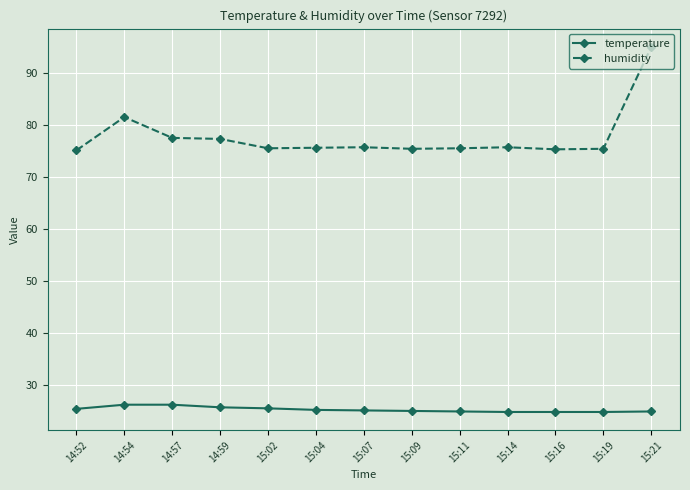

What is the label of the 7th point from the right?

15:07